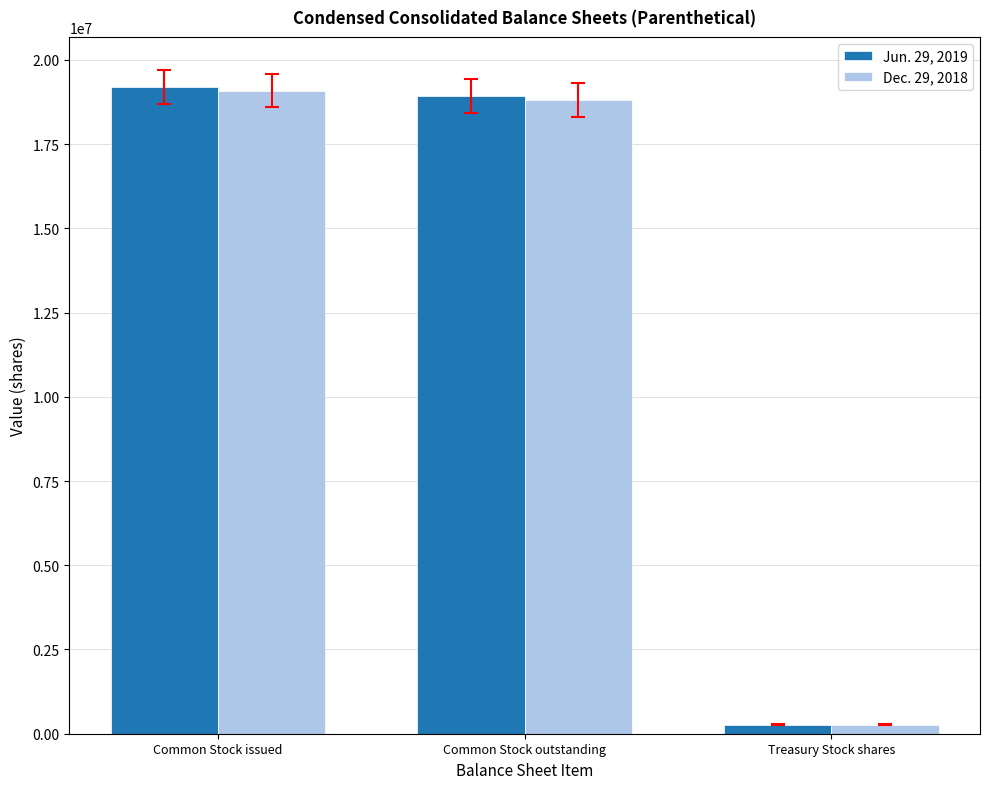

Reading left to right, transcribe all the data shown in this chart.

Jun. 29, 2019: Common Stock issued=19198353	Common Stock outstanding=18926704	Treasury Stock shares=271649
Dec. 29, 2018: Common Stock issued=19092251	Common Stock outstanding=18820602	Treasury Stock shares=271649